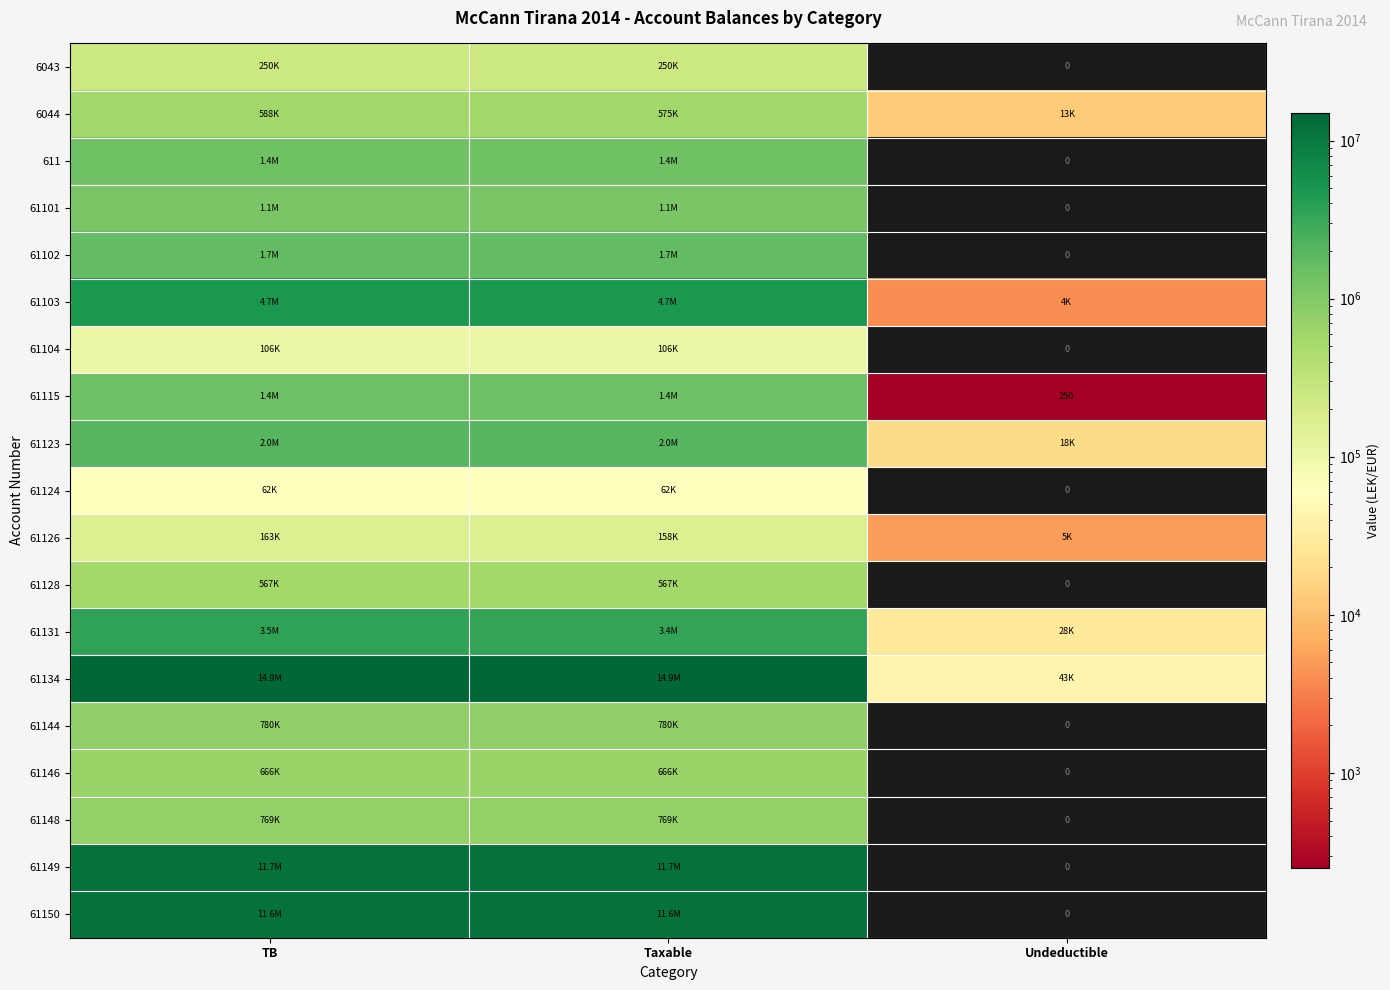

Which series has the widest spread of values?

61134